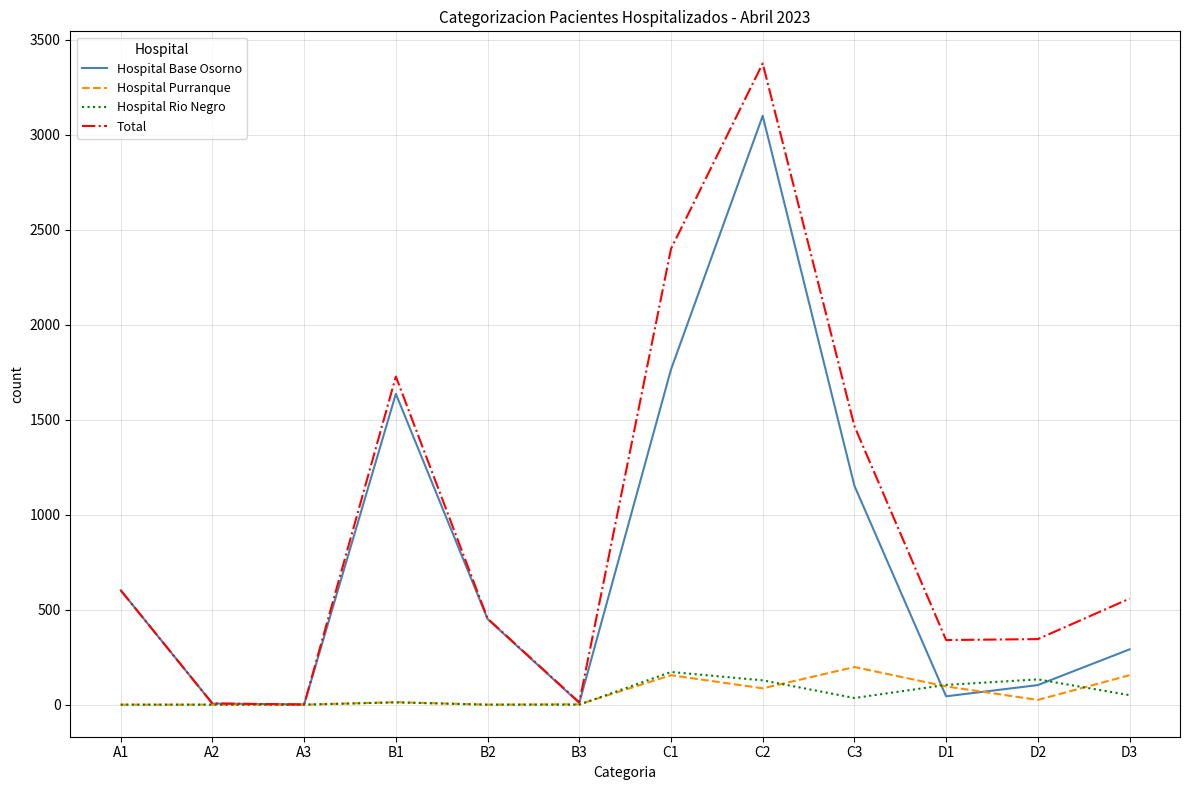

Which series has the widest spread of values?

Total